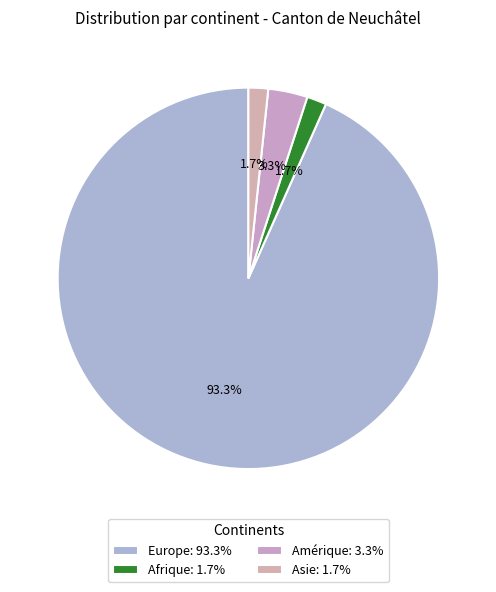

Does Asie represent more than half of the total?

No